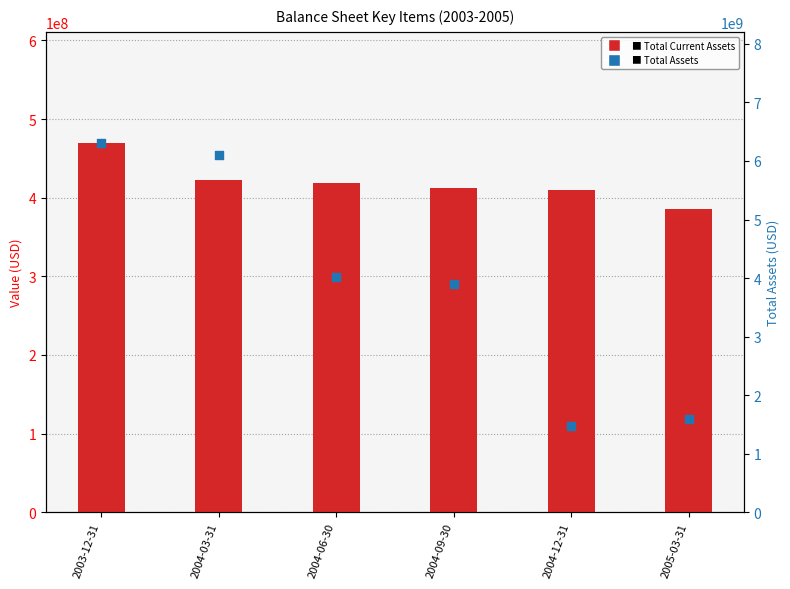

Is the value of Total Assets at 2005-03-31 greater than the value of Total Current Assets at 2003-12-31?

Yes